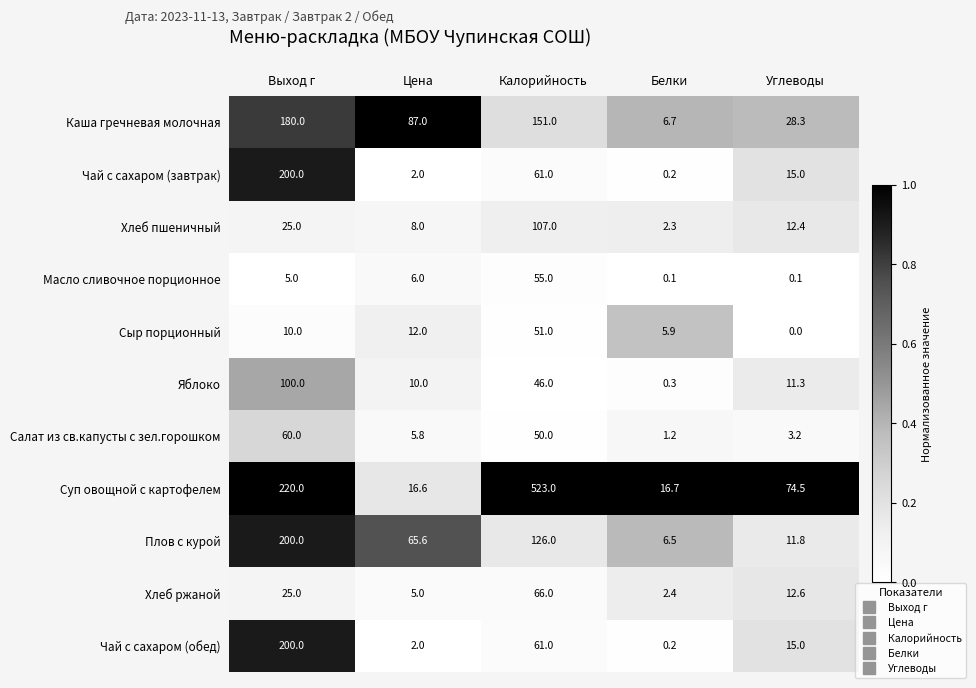

What is the difference between the highest and lowest values at Белки?

16.6